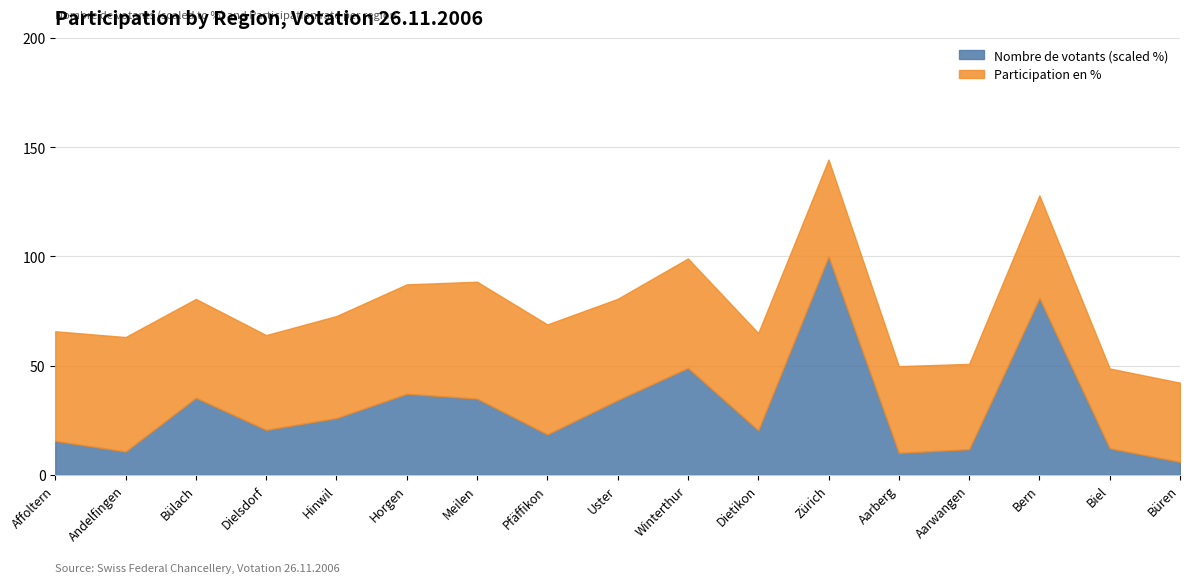

At which label is Participation en % closest to 44?

Zürich